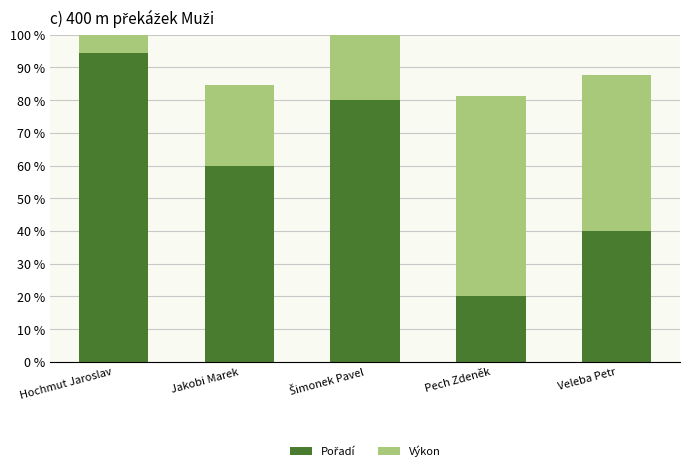

How many bars are there in each group?

2